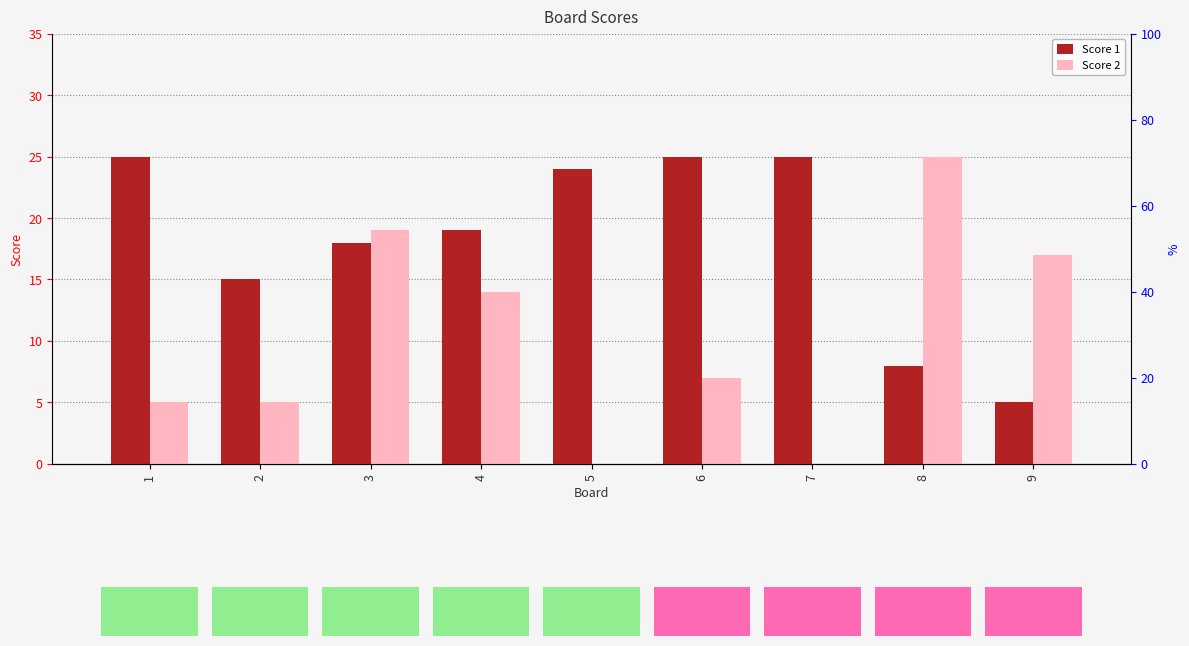

How many distinct data groups are displayed?

2